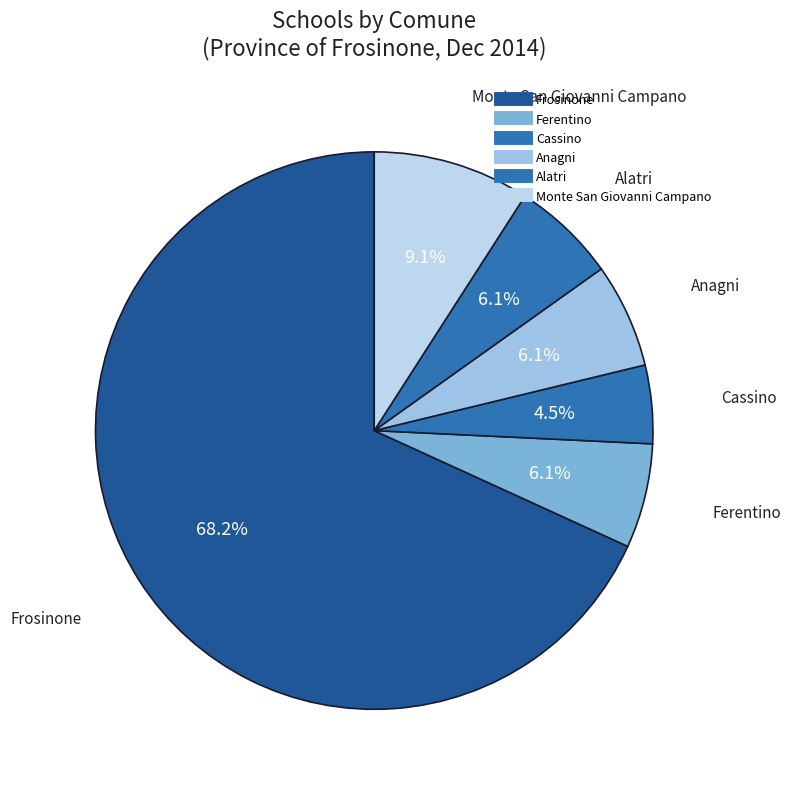

Which category has the biggest portion of the pie?

Frosinone